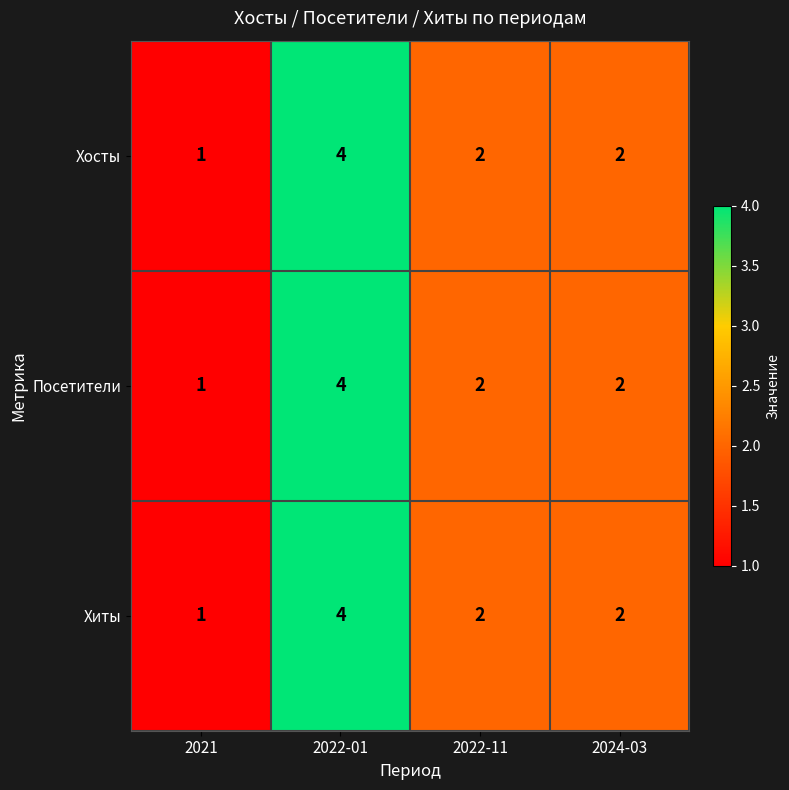

Reading right to left, transcribe all the data shown in this chart.

Хосты: 2	2	4	1
Посетители: 2	2	4	1
Хиты: 2	2	4	1